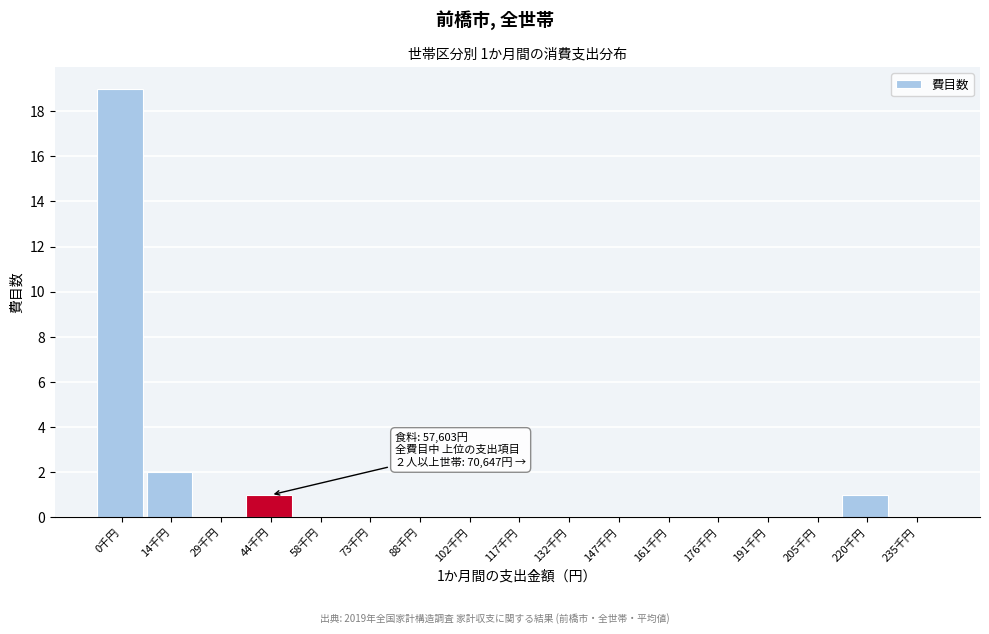

Reading left to right, extract all data points from this chart.

0千円=19	14千円=2	29千円=0	44千円=1	58千円=0	73千円=0	88千円=0	102千円=0	117千円=0	132千円=0	147千円=0	161千円=0	176千円=0	191千円=0	205千円=0	220千円=1	235千円=0